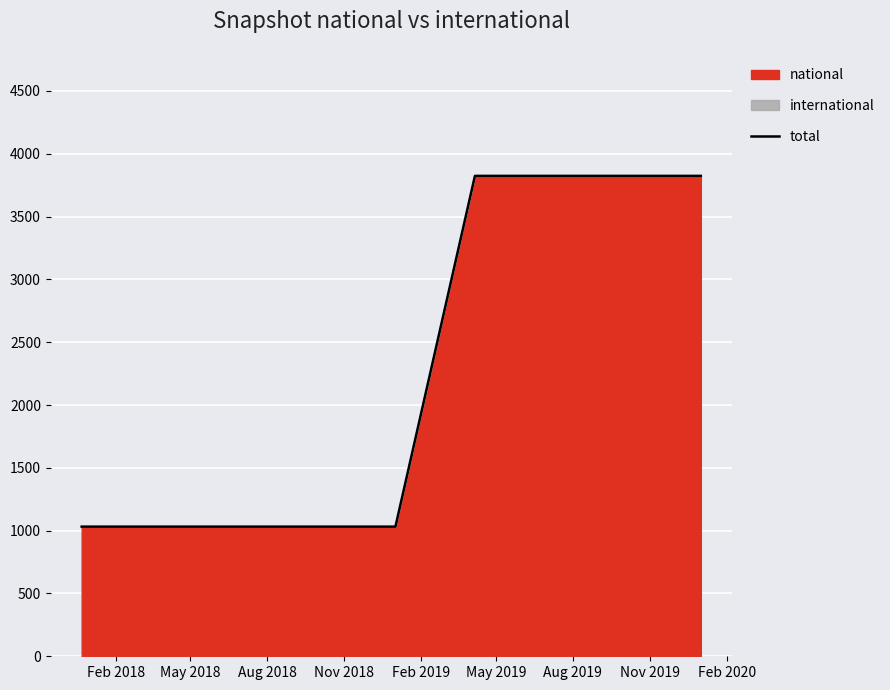

What is the greatest value displayed?

3824